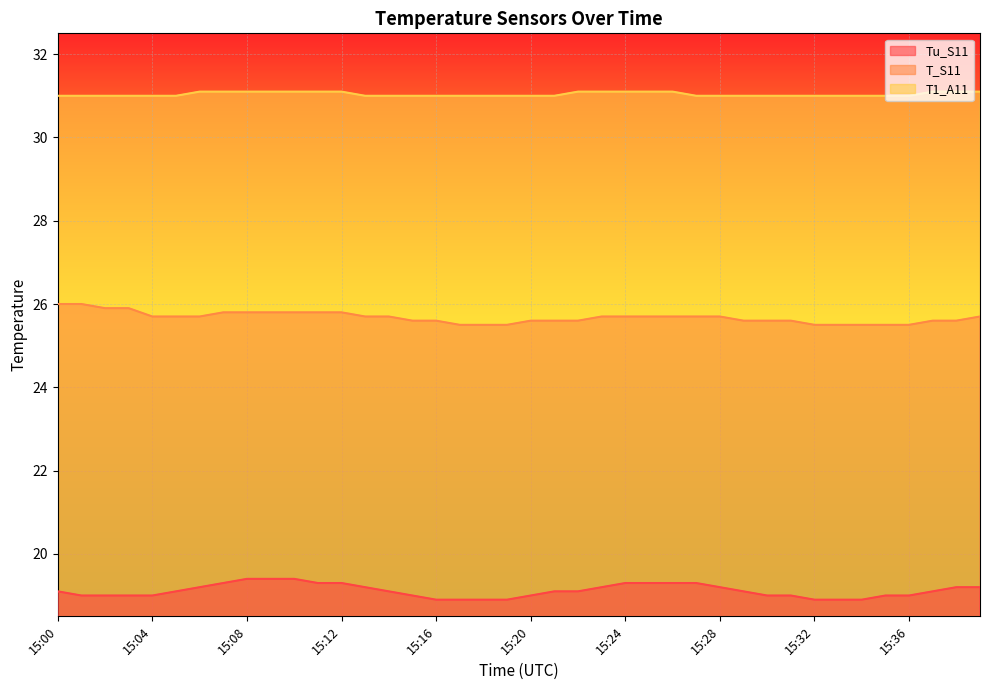

Reading left to right, extract all data points from this chart.

Tu_S11: 15:00=19.1	15:01=19.0	15:02=19.0	15:03=19.0	15:04=19.0	15:05=19.1	15:06=19.2	15:07=19.3	15:08=19.4	15:09=19.4	15:10=19.4	15:11=19.3	15:12=19.3	15:13=19.2	15:14=19.1	15:15=19.0	15:16=18.9	15:17=18.9	15:18=18.9	15:19=18.9	15:20=19.0	15:21=19.1	15:22=19.1	15:23=19.2	15:24=19.3	15:25=19.3	15:26=19.3	15:27=19.3	15:28=19.2	15:29=19.1	15:30=19.0	15:31=19.0	15:32=18.9	15:33=18.9	15:34=18.9	15:35=19.0	15:36=19.0	15:37=19.1	15:38=19.2	15:39=19.2
T_S11: 15:00=26.0	15:01=26.0	15:02=25.9	15:03=25.9	15:04=25.7	15:05=25.7	15:06=25.7	15:07=25.8	15:08=25.8	15:09=25.8	15:10=25.8	15:11=25.8	15:12=25.8	15:13=25.7	15:14=25.7	15:15=25.6	15:16=25.6	15:17=25.5	15:18=25.5	15:19=25.5	15:20=25.6	15:21=25.6	15:22=25.6	15:23=25.7	15:24=25.7	15:25=25.7	15:26=25.7	15:27=25.7	15:28=25.7	15:29=25.6	15:30=25.6	15:31=25.6	15:32=25.5	15:33=25.5	15:34=25.5	15:35=25.5	15:36=25.5	15:37=25.6	15:38=25.6	15:39=25.7
T1_A11: 15:00=31.0	15:01=31.0	15:02=31.0	15:03=31.0	15:04=31.0	15:05=31.0	15:06=31.1	15:07=31.1	15:08=31.1	15:09=31.1	15:10=31.1	15:11=31.1	15:12=31.1	15:13=31.0	15:14=31.0	15:15=31.0	15:16=31.0	15:17=31.0	15:18=31.0	15:19=31.0	15:20=31.0	15:21=31.0	15:22=31.1	15:23=31.1	15:24=31.1	15:25=31.1	15:26=31.1	15:27=31.0	15:28=31.0	15:29=31.0	15:30=31.0	15:31=31.0	15:32=31.0	15:33=31.0	15:34=31.0	15:35=31.0	15:36=31.0	15:37=31.1	15:38=31.1	15:39=31.1